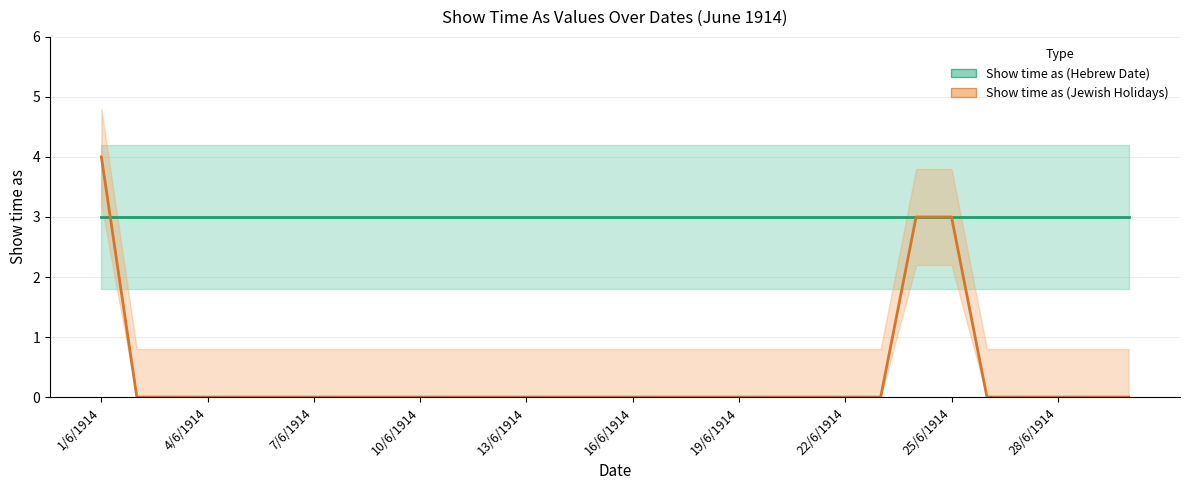

Which series ends up on top after the final intersection of Show time as (Jewish Holidays) and Show time as (Hebrew Date)?

Show time as (Hebrew Date)